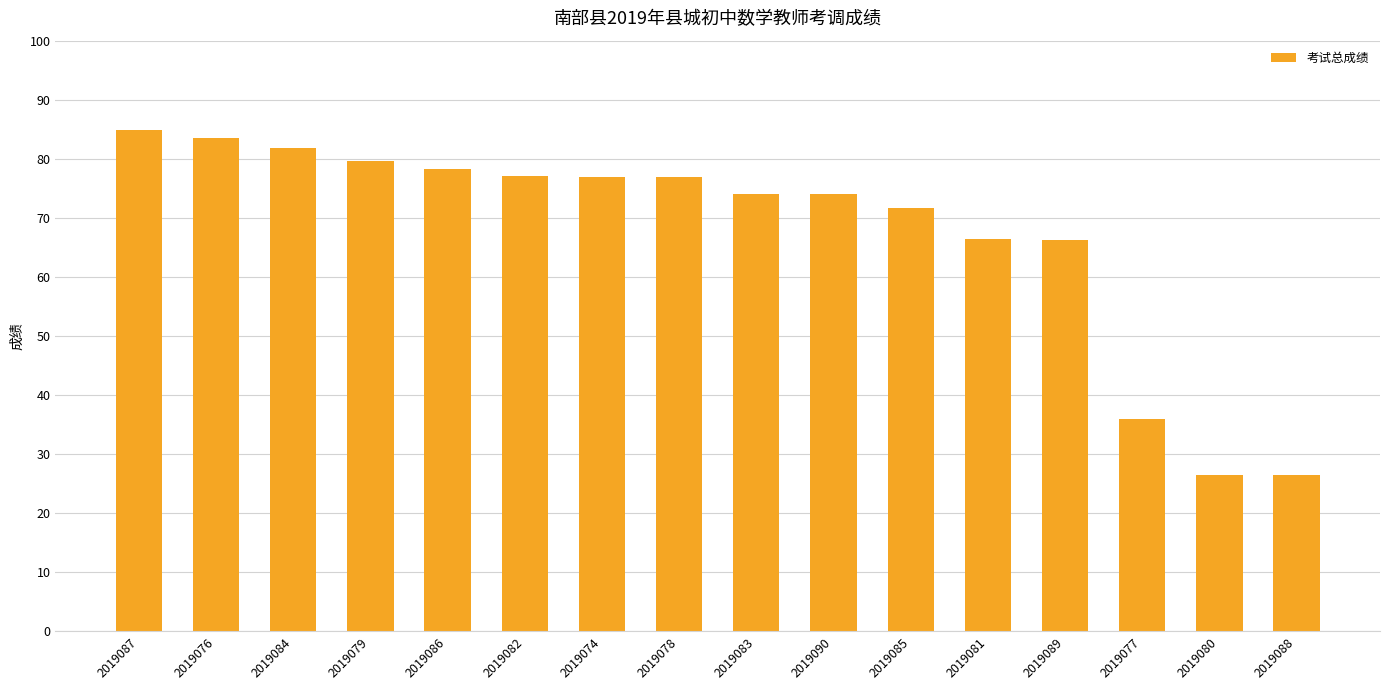

Count the number of values greater than 76.

8